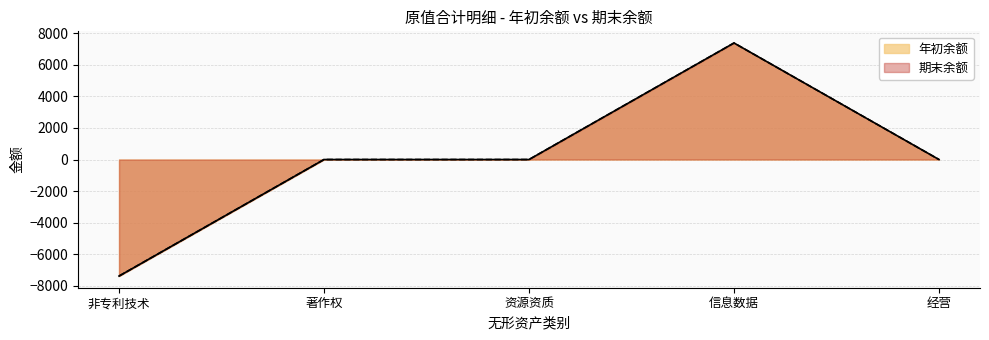

List the labels in order of 年初余额 value, largest first.

信息数据, 著作权, 资源资质, 经营, 非专利技术